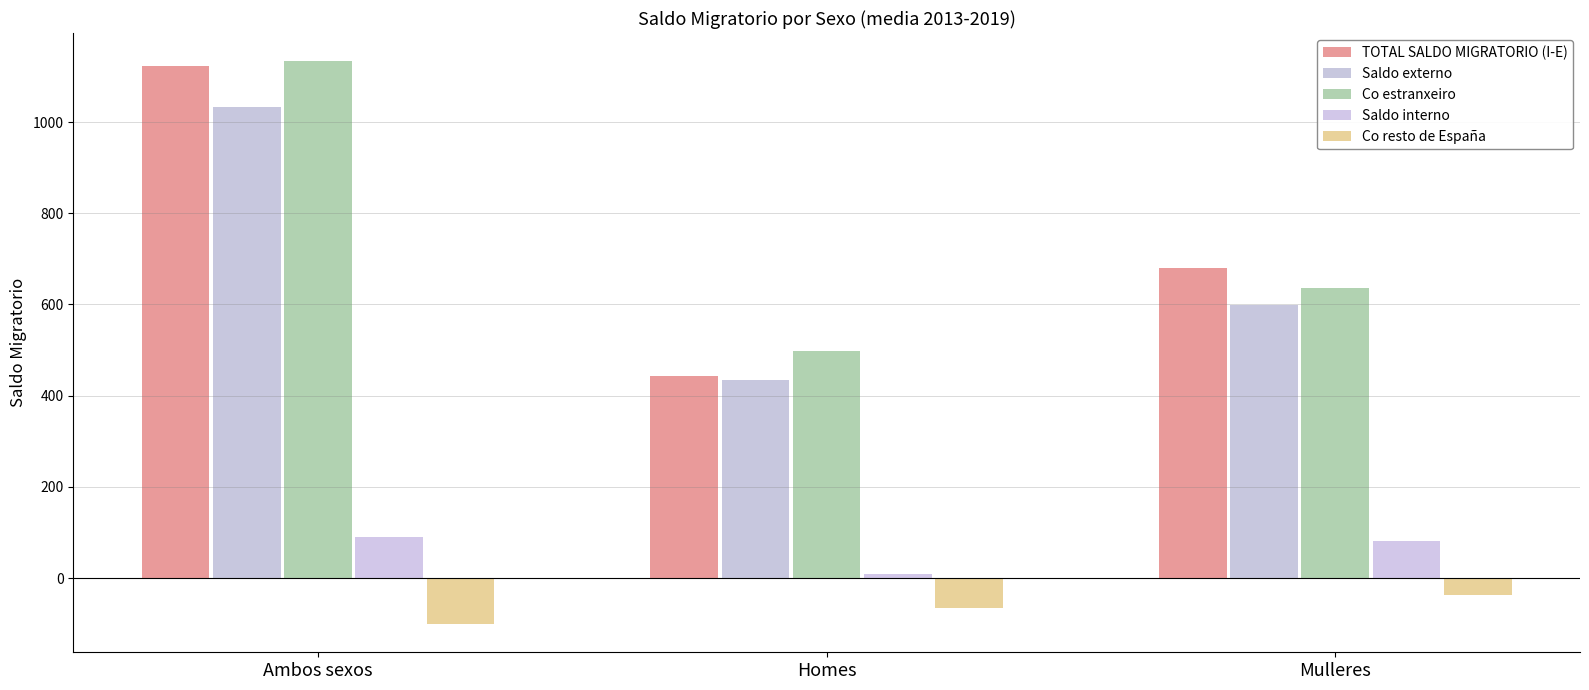

Reading right to left, what are all the values shown in this chart?

TOTAL SALDO MIGRATORIO (I-E): Mulleres=680.3	Homes=442.1	Ambos sexos=1122.4
Saldo externo: Mulleres=598.9	Homes=433.6	Ambos sexos=1032.4
Co estranxeiro: Mulleres=635.3	Homes=498.1	Ambos sexos=1133.4
Saldo interno: Mulleres=81.4	Homes=8.6	Ambos sexos=90.0
Co resto de España: Mulleres=-36.4	Homes=-64.6	Ambos sexos=-101.0